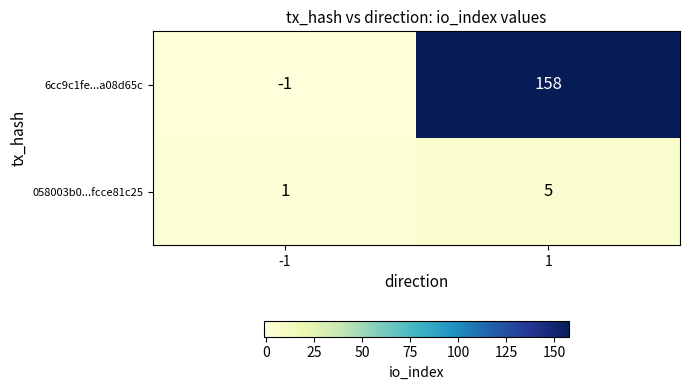

The value of 6cc9c1fe...a08d65c at 1 is 223. True or false?

False